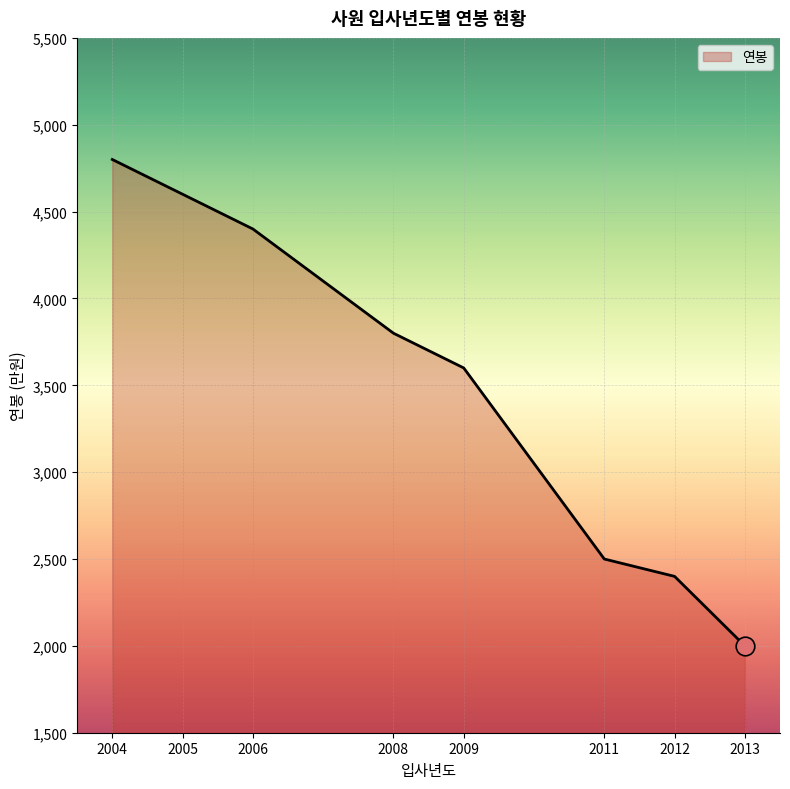

Which has a higher value, 2011 or 2005?

2005